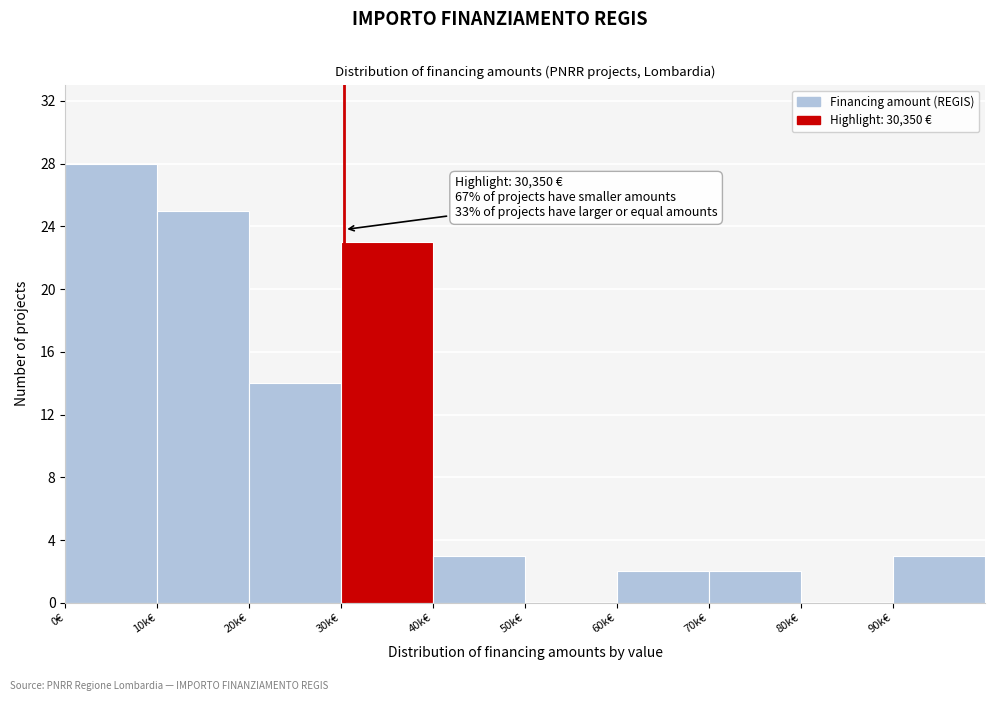

Reading left to right, what are all the values shown in this chart?

0€=28	10k€=25	20k€=14	30k€=23	40k€=3	50k€=0	60k€=2	70k€=2	80k€=0	90k€=3